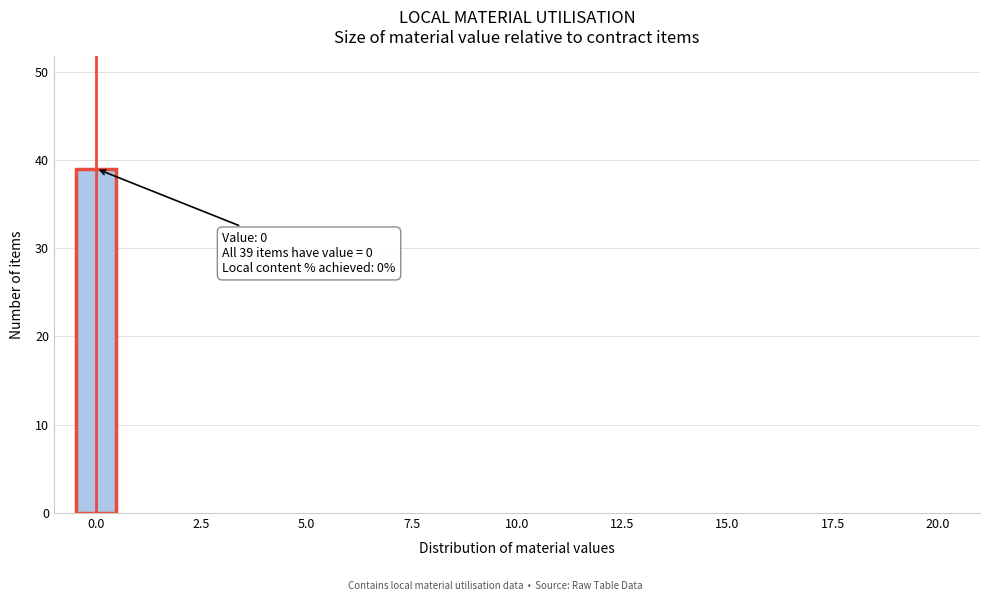

Read against the x-axis, roughly where is the centre of the tallest bar?

0.0